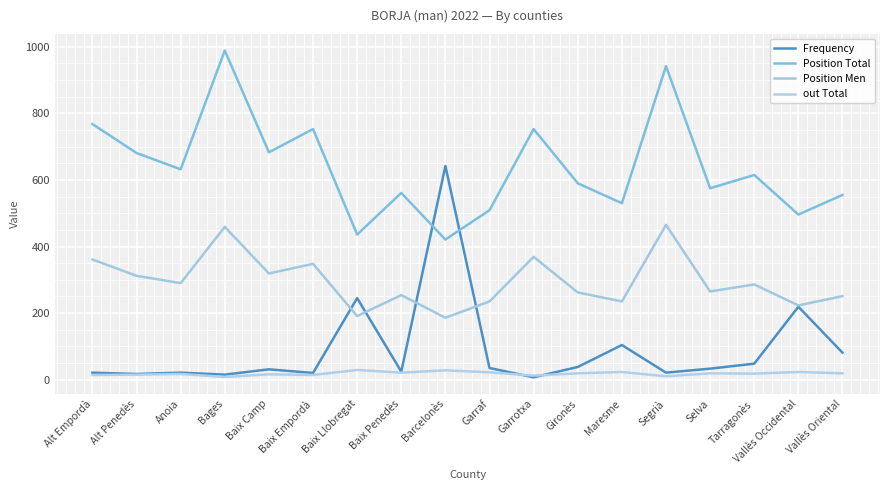

What value does the Position Men series have at Tarragonès, to the nearest 50?

300